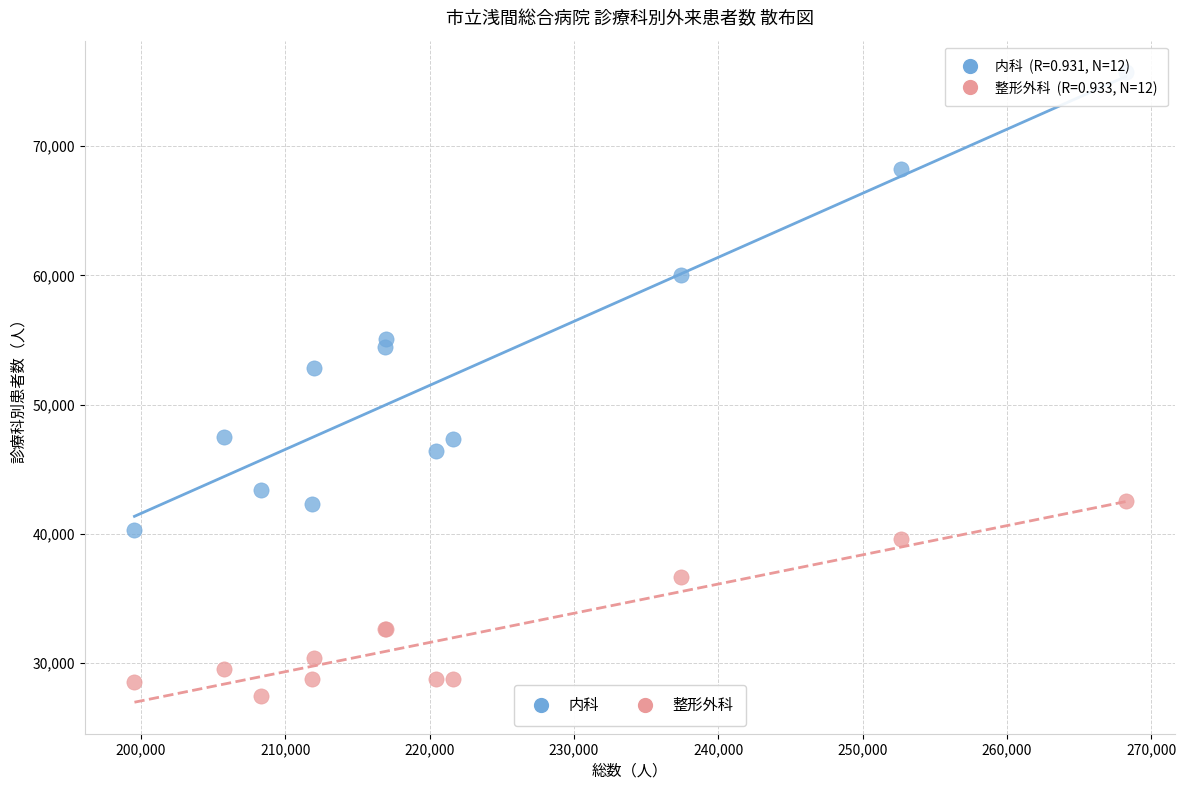

Which series contains the highest Y value?

内科